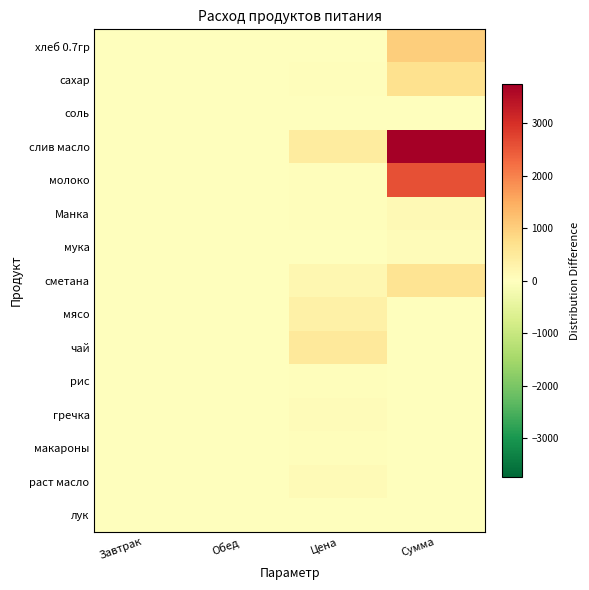

Reading left to right, extract all data points from this chart.

хлеб 0.7гр: Завтрак=0.0	Обед=0.1	Цена=28.6	Сумма=1014.2
сахар: Завтрак=0.0	Обед=0.0	Цена=55.0	Сумма=683.4
соль: Завтрак=0.0	Обед=0.0	Цена=12.0	Сумма=4.3
слив масло: Завтрак=0.0	Обед=0.0	Цена=438.9	Сумма=3739.3
молоко: Завтрак=0.1	Обед=0.1	Цена=47.0	Сумма=2586.2
Манка: Завтрак=0.0	Обед=0.0	Цена=35.0	Сумма=124.2
мука: Завтрак=0.0	Обед=0.0	Цена=24.0	Сумма=85.2
сметана: Завтрак=0.0	Обед=0.0	Цена=180.0	Сумма=639.0
мясо: Завтрак=0.0	Обед=0.0	Цена=350.0	Сумма=0.0
чай: Завтрак=0.0	Обед=0.0	Цена=500.0	Сумма=0.0
рис: Завтрак=0.0	Обед=0.0	Цена=47.0	Сумма=0.0
гречка: Завтрак=0.0	Обед=0.0	Цена=70.0	Сумма=0.0
макароны: Завтрак=0.0	Обед=0.0	Цена=32.0	Сумма=0.0
раст масло: Завтрак=0.0	Обед=0.0	Цена=115.0	Сумма=0.0
лук: Завтрак=0.0	Обед=0.0	Цена=15.0	Сумма=0.0